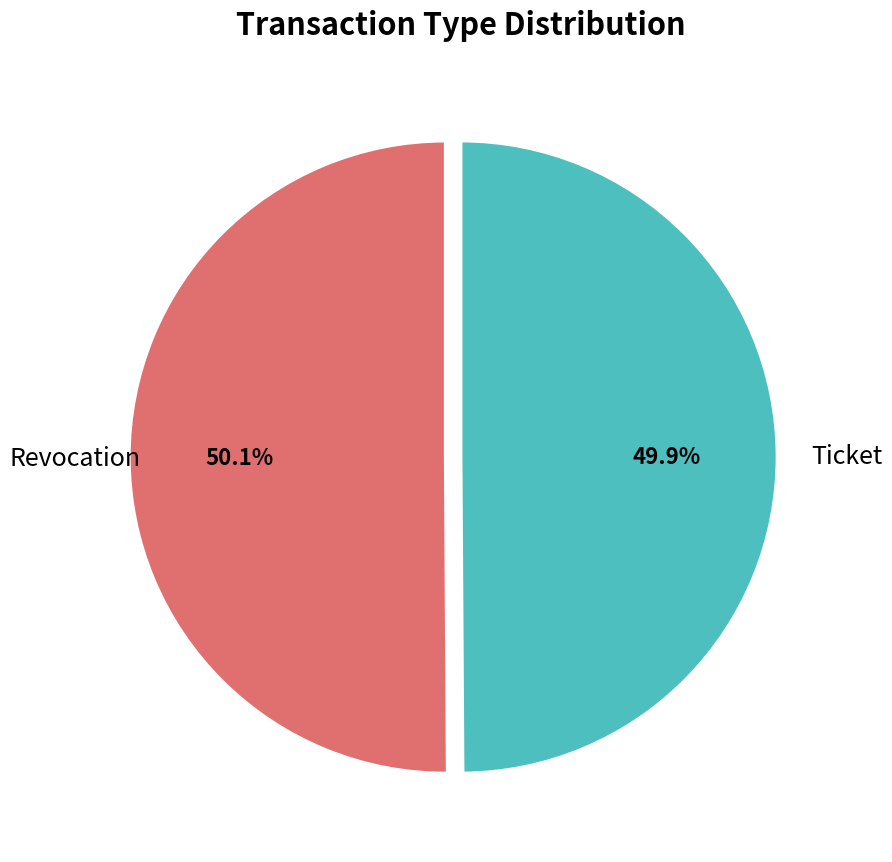

Is there a majority slice in this chart?

Yes